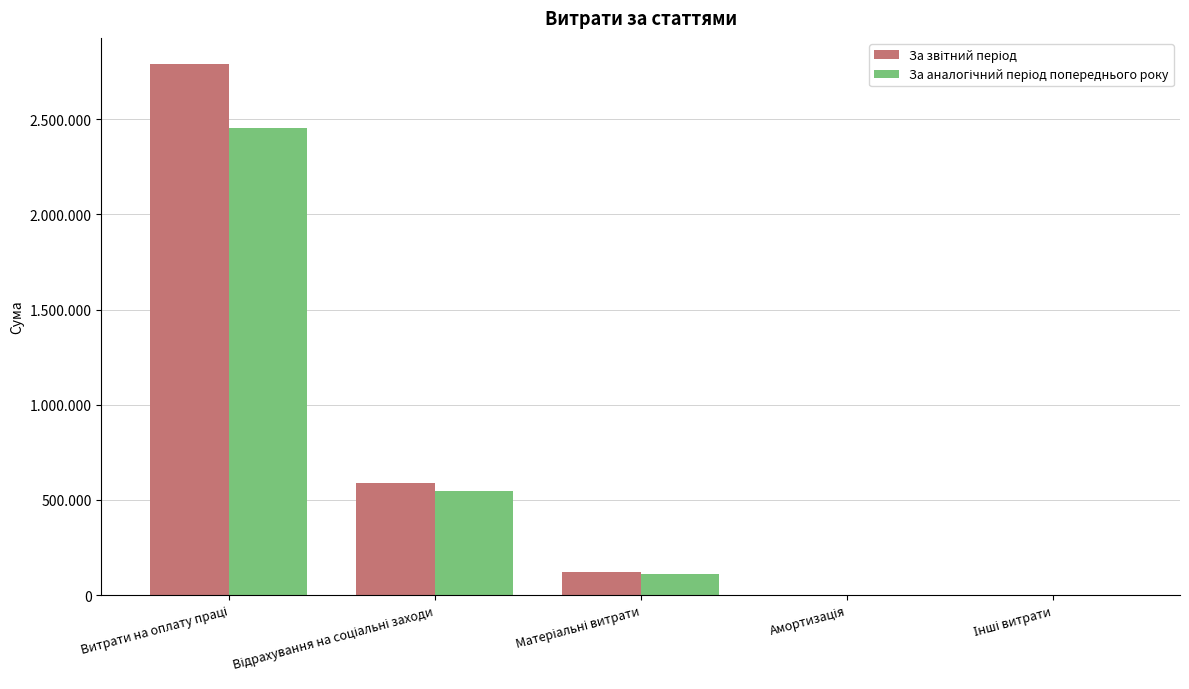

The value of За звітний період at Матеріальні витрати is 34691. True or false?

False